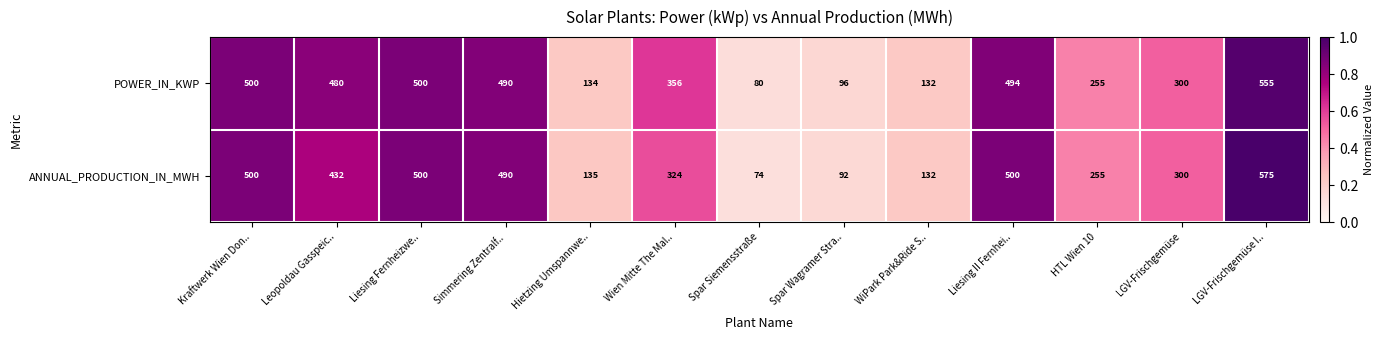

What is the lowest value of the ANNUAL_PRODUCTION_IN_MWH series?

74